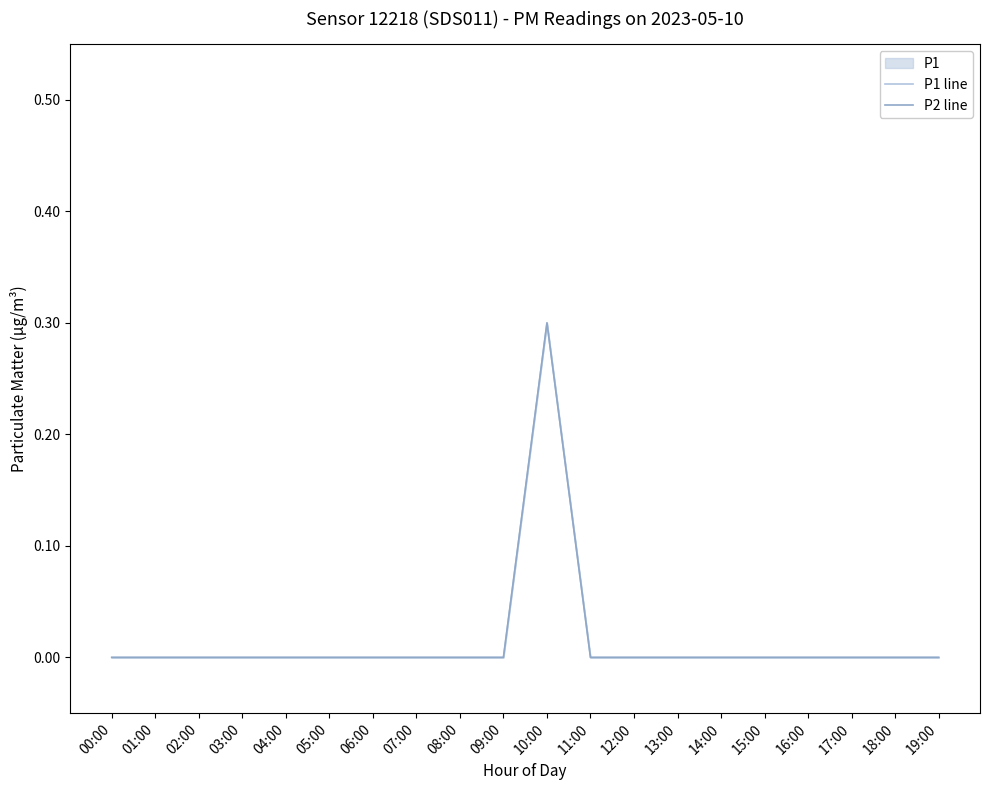

Which series changed the most between 07:00 and 15:00?

P1 line